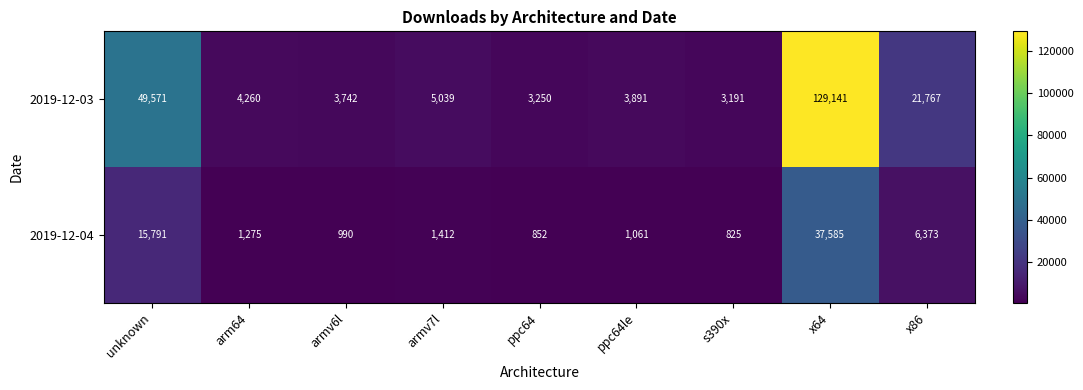

Reading left to right, what are all the values shown in this chart?

2019-12-03: unknown=49571	arm64=4260	armv6l=3742	armv7l=5039	ppc64=3250	ppc64le=3891	s390x=3191	x64=129141	x86=21767
2019-12-04: unknown=15791	arm64=1275	armv6l=990	armv7l=1412	ppc64=852	ppc64le=1061	s390x=825	x64=37585	x86=6373